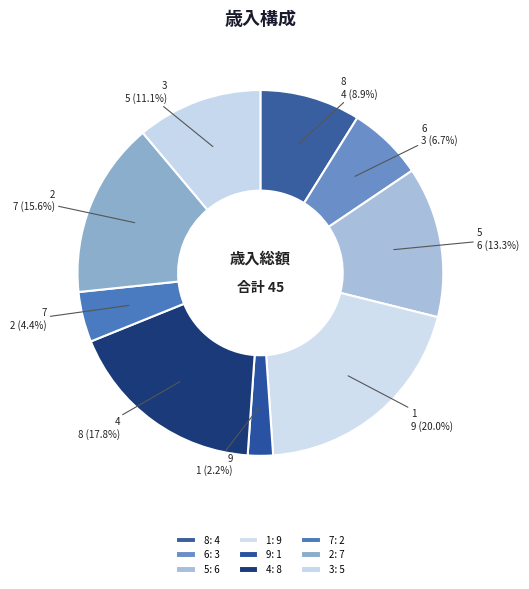

To the nearest percent, what is the average slice percentage?

11%